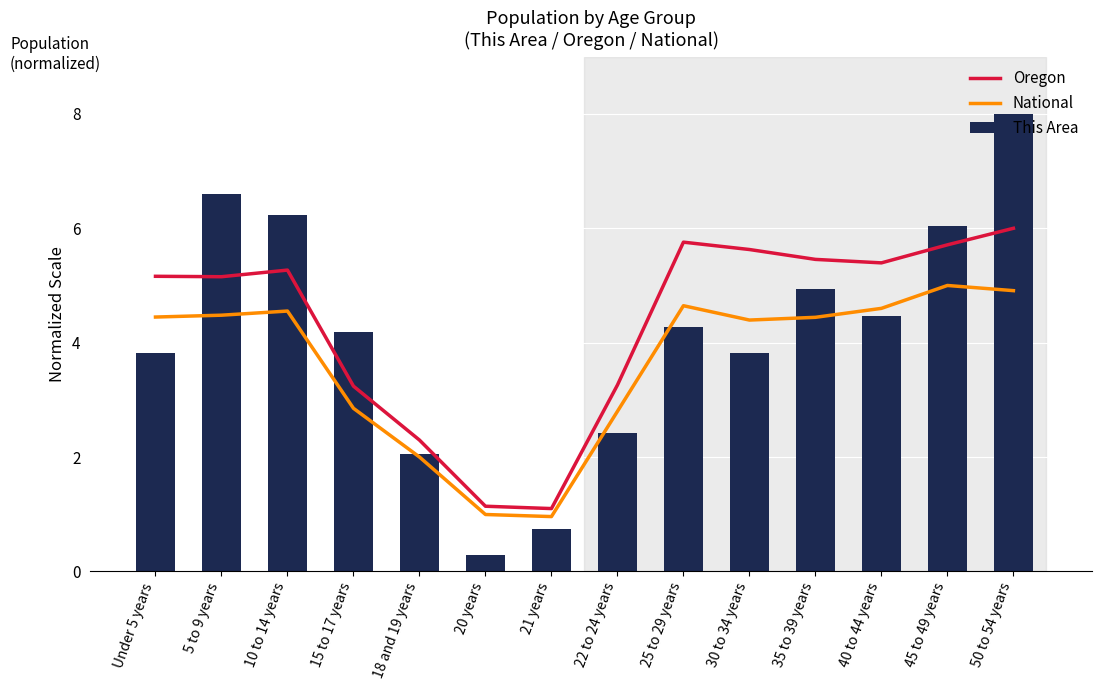

Between 25 to 29 years and 35 to 39 years, which series saw the biggest shift?

This Area